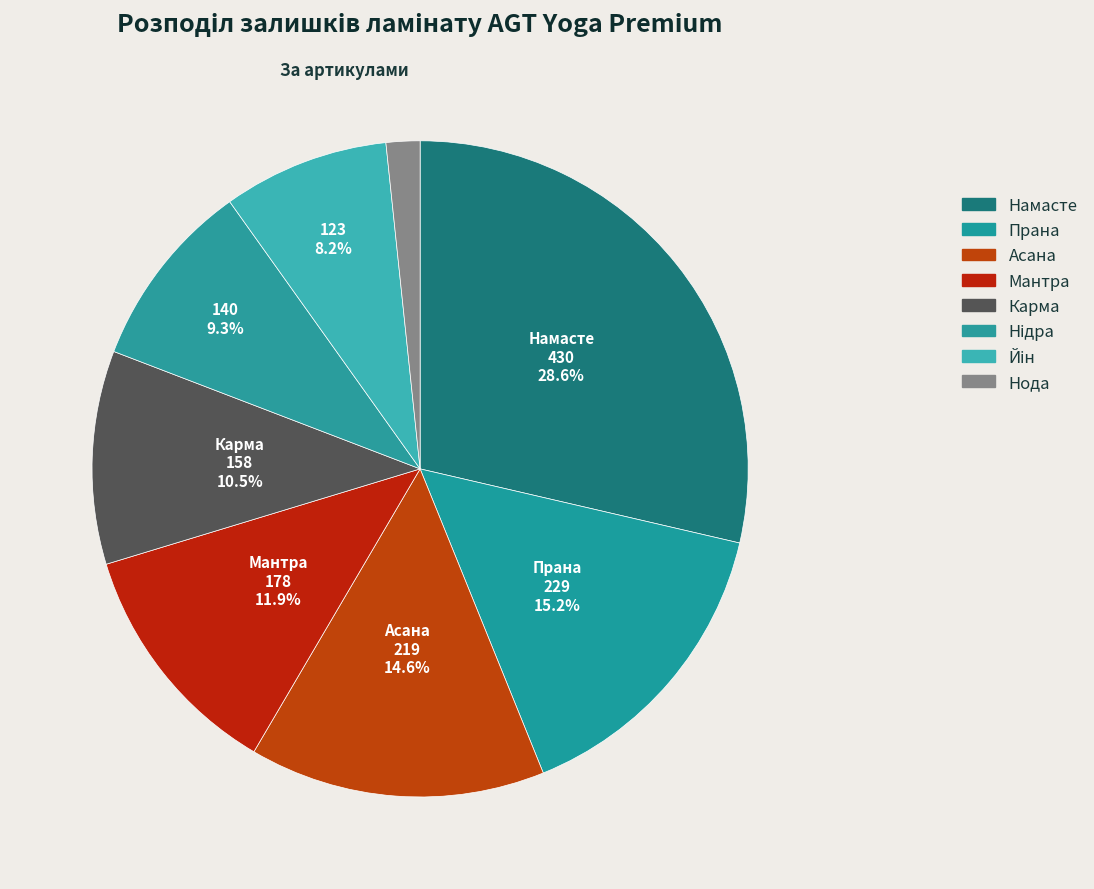

Is the sum of Намасте and Прана greater than half?

No